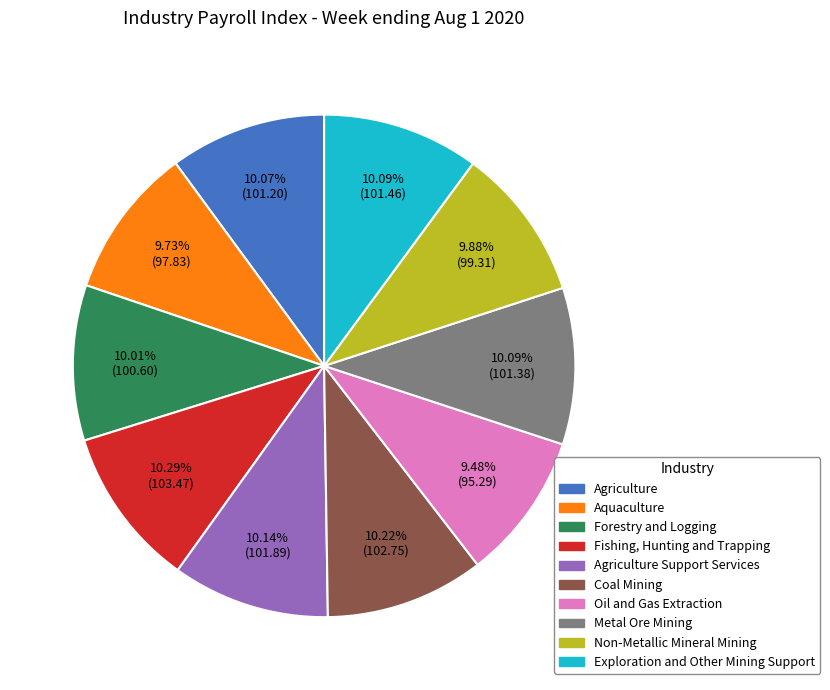

Does any single category account for the majority?

No